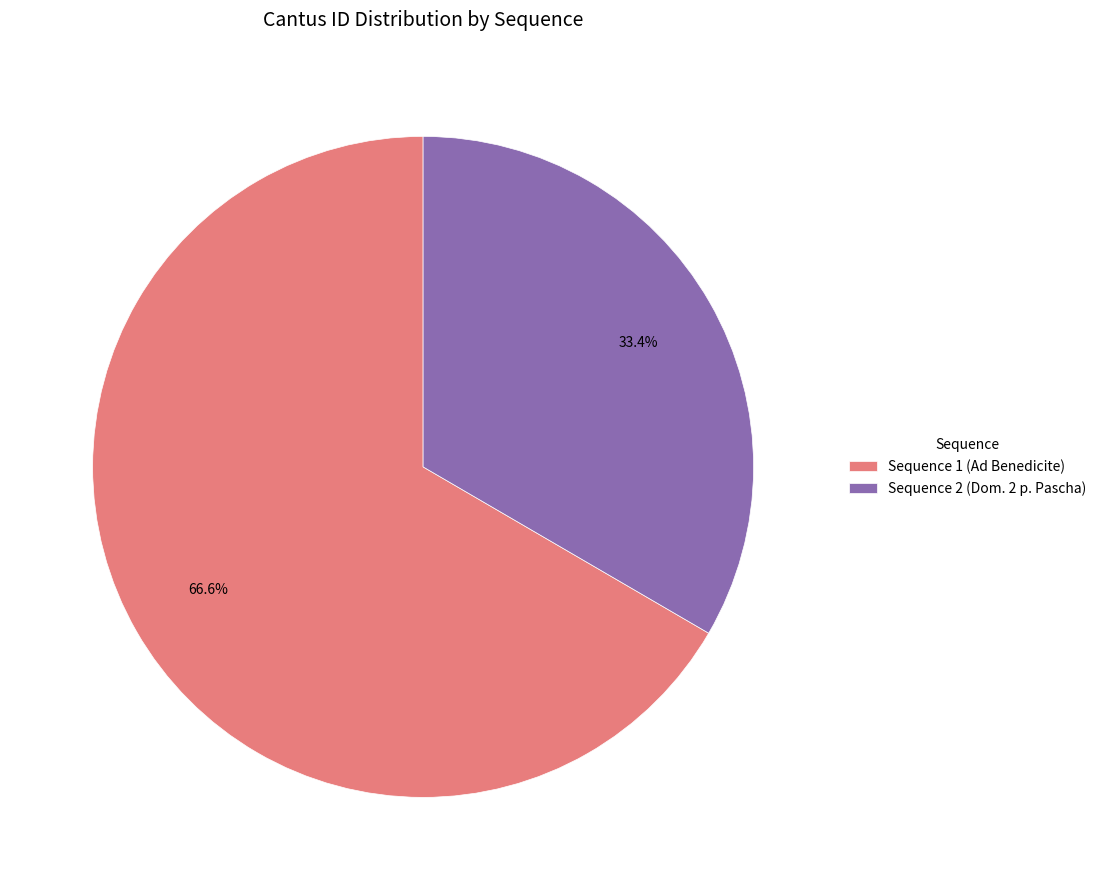

Is there a majority slice in this chart?

Yes